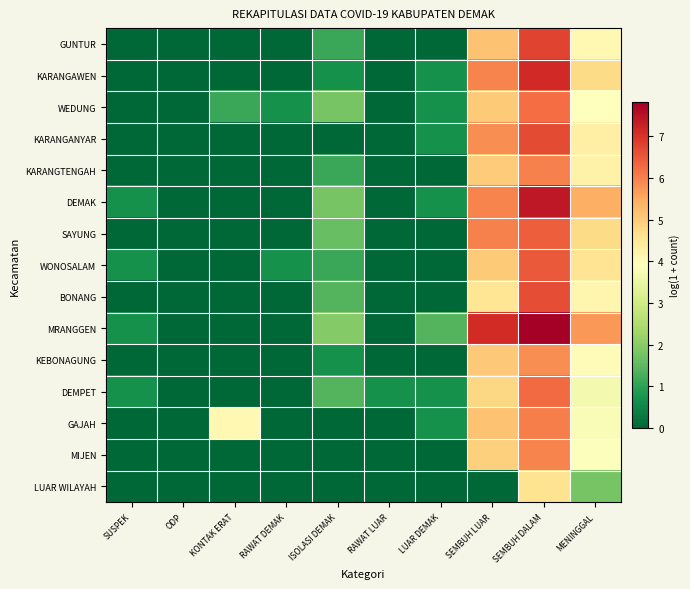

Count the number of categories in the chart.

10